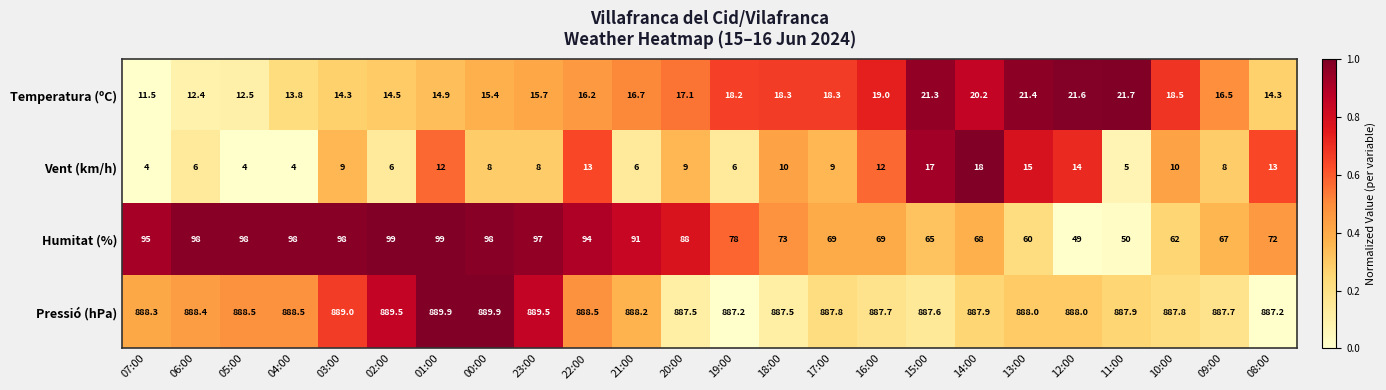

What is the difference between the maximum and second lowest values in the Humitat (%) series?

49.0